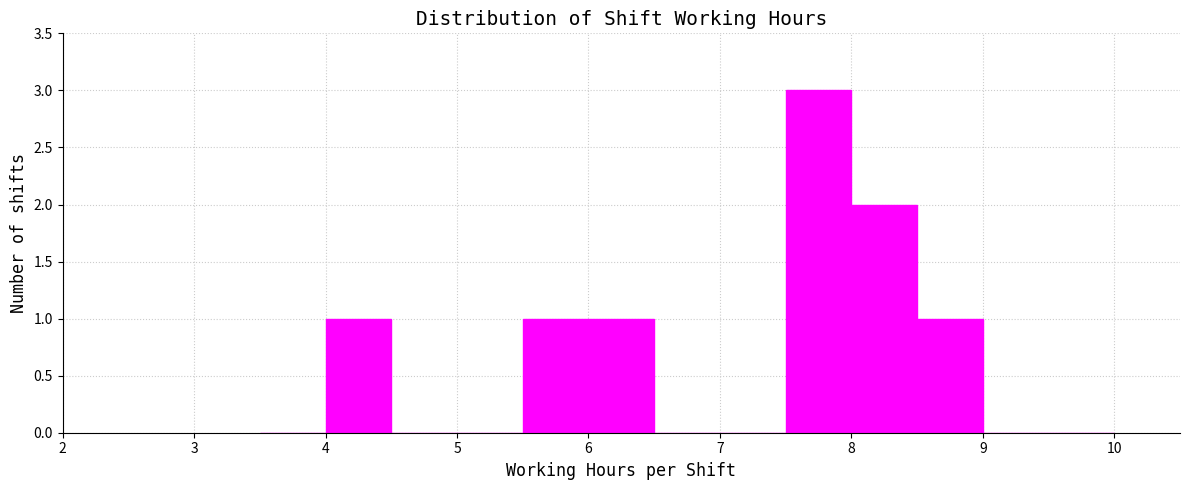

Which range on the x-axis has the tallest bar?

7.5 to 8.0